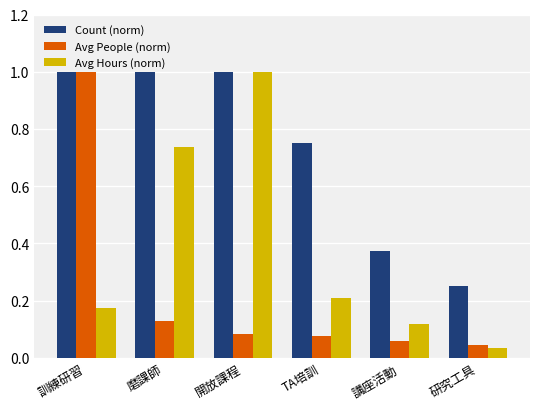

What is the sum of all Avg People (norm) values?

1.4